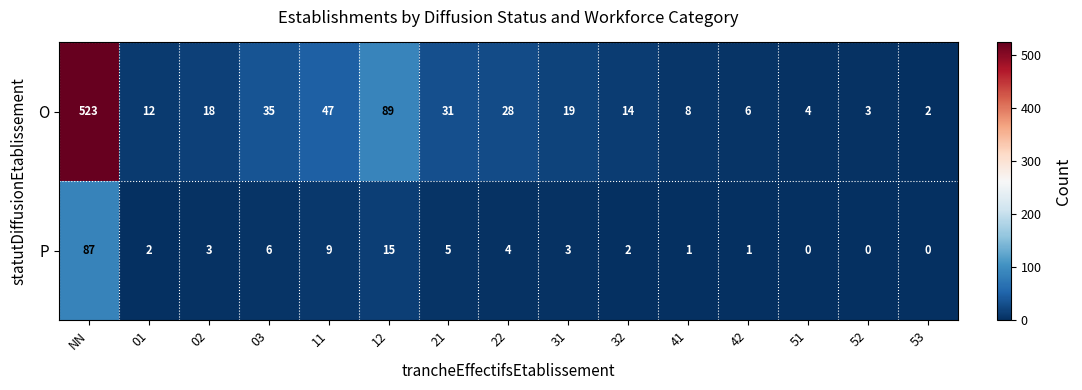

What is the difference between the highest and lowest values at 01?

10